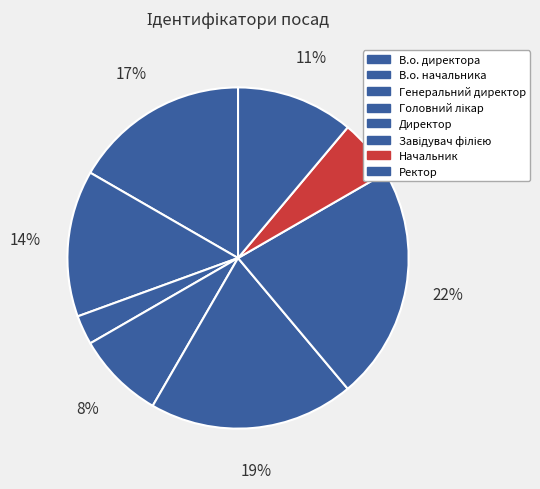

Does any single category account for the majority?

No